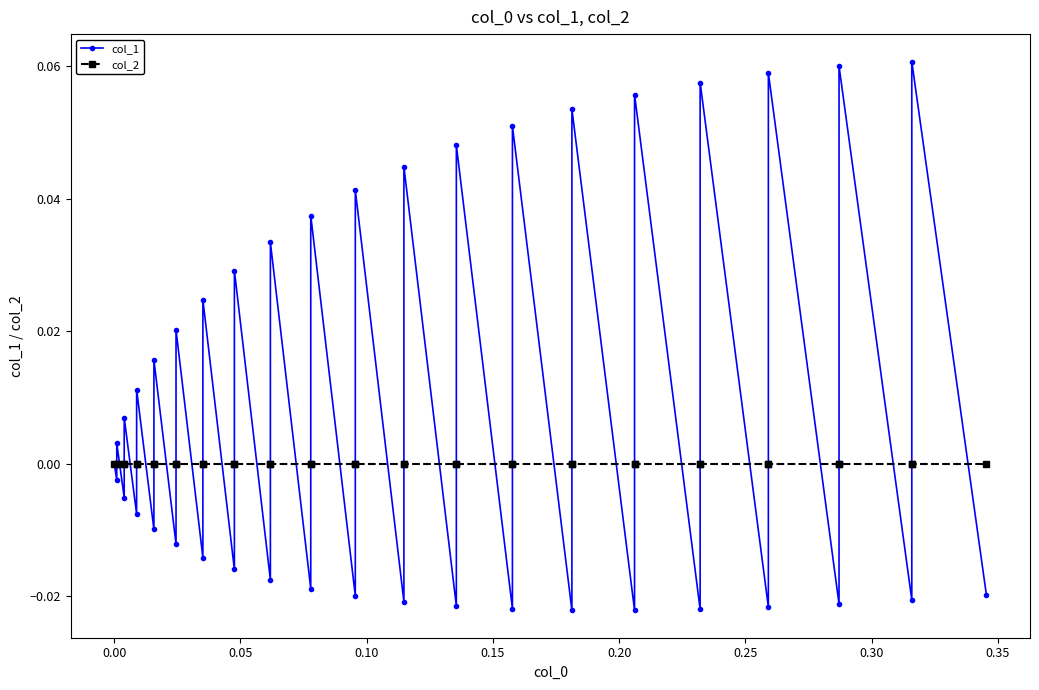

What are all the series names shown in the legend?

col_1, col_2